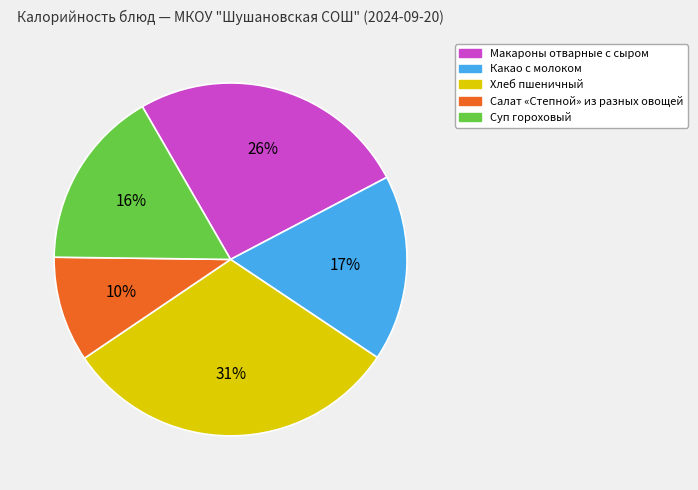

Which slice is the smallest?

Салат «Степной» из разных овощей